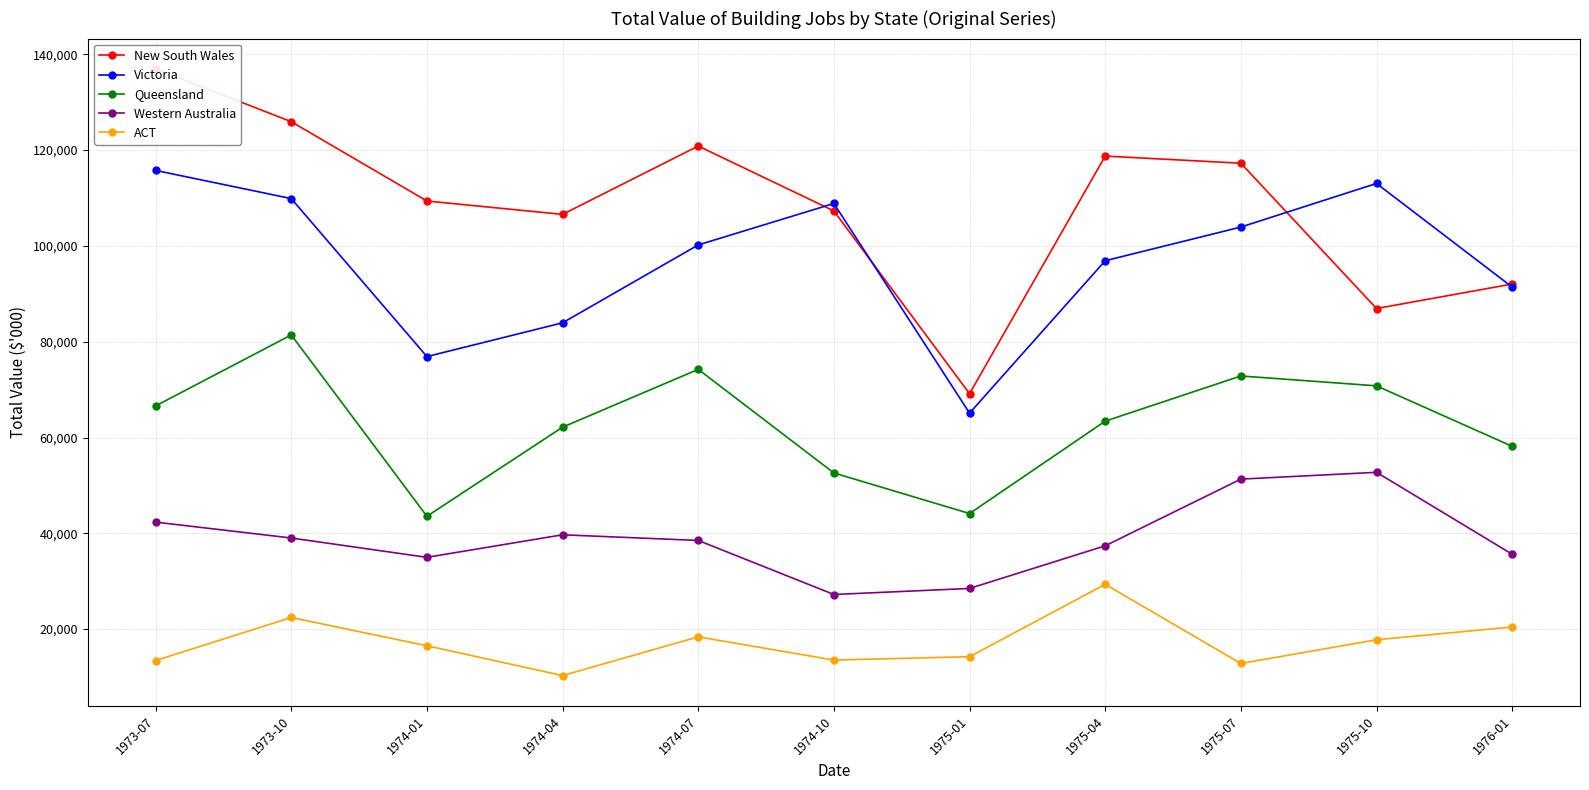

Where is Queensland nearest to the value 62487?

1974-04